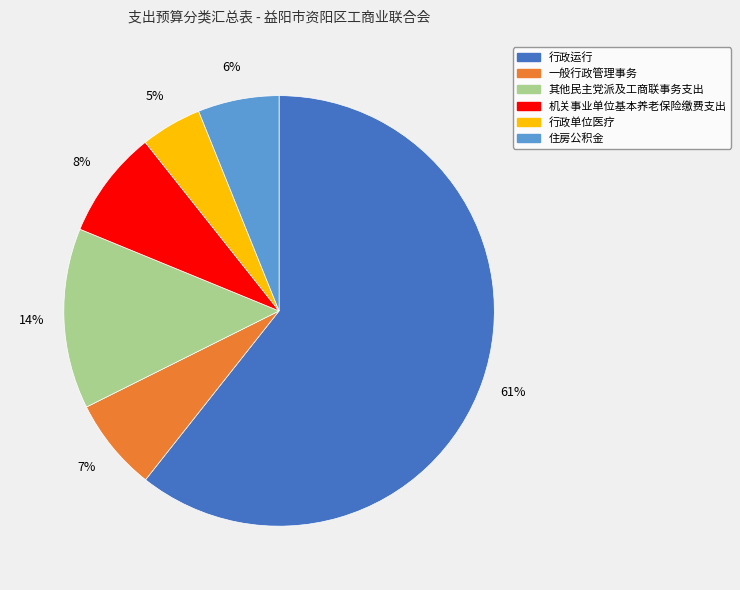

True or false: 行政运行 accounts for 75% of the total.

False